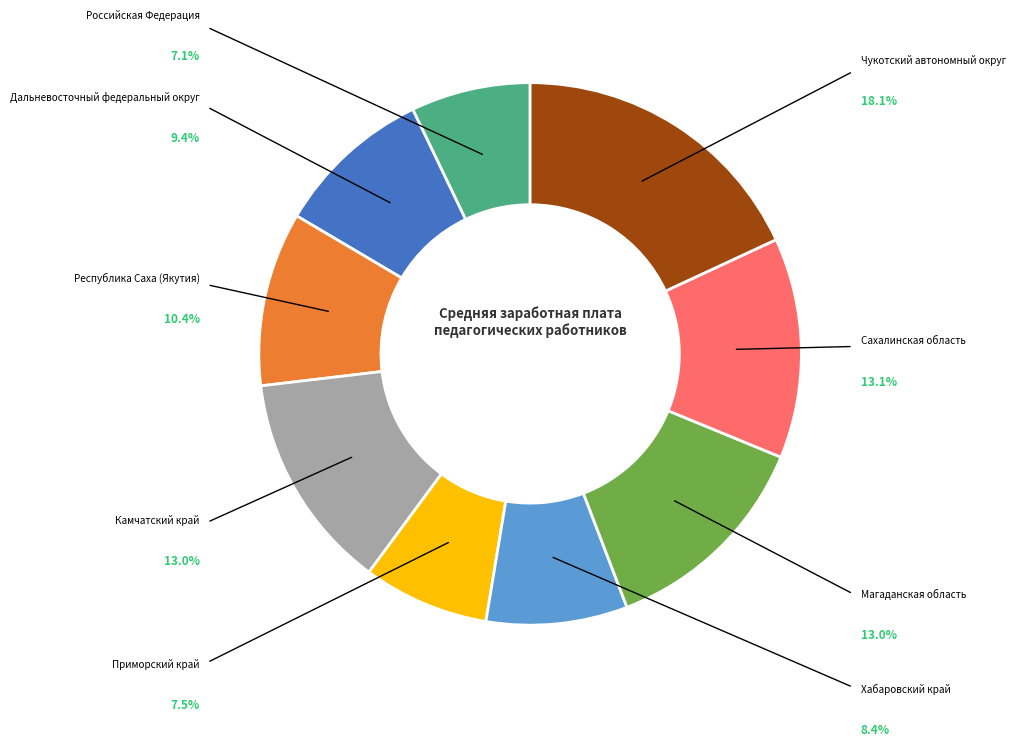

Rank the categories by value from lowest to highest.

Российская Федерация, Приморский край, Хабаровский край, Дальневосточный федеральный округ, Республика Саха (Якутия), Магаданская область, Камчатский край, Сахалинская область, Чукотский автономный округ